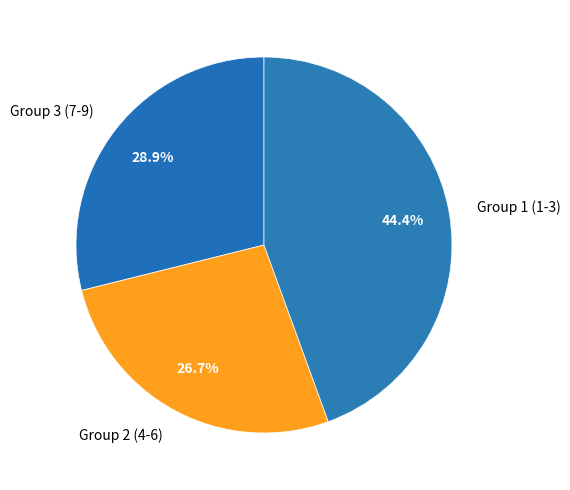

Is there any slice that represents more than half of the pie?

No